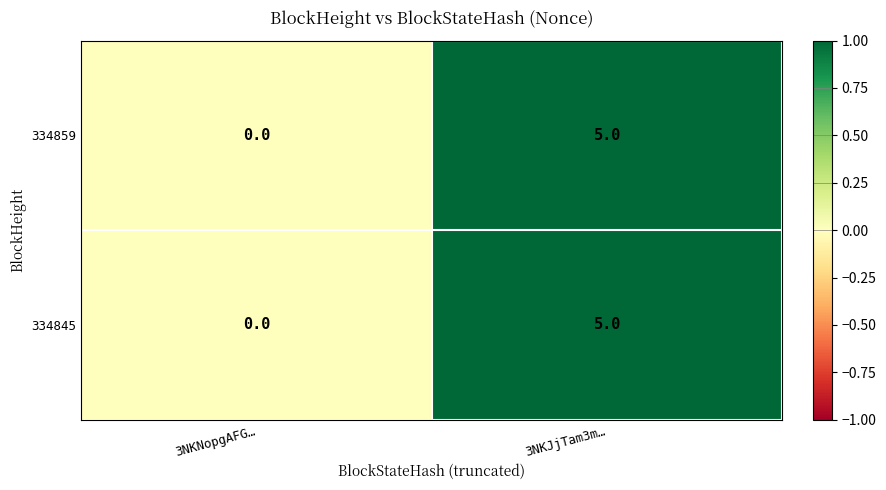

How many values in the 334845 series are below 5?

1